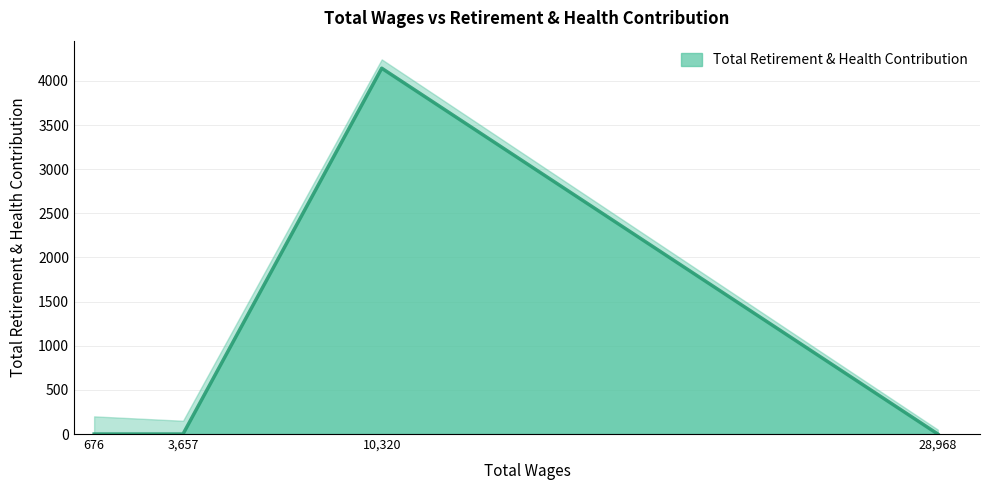

True or false: the data has more than 0 interior local peaks.

True